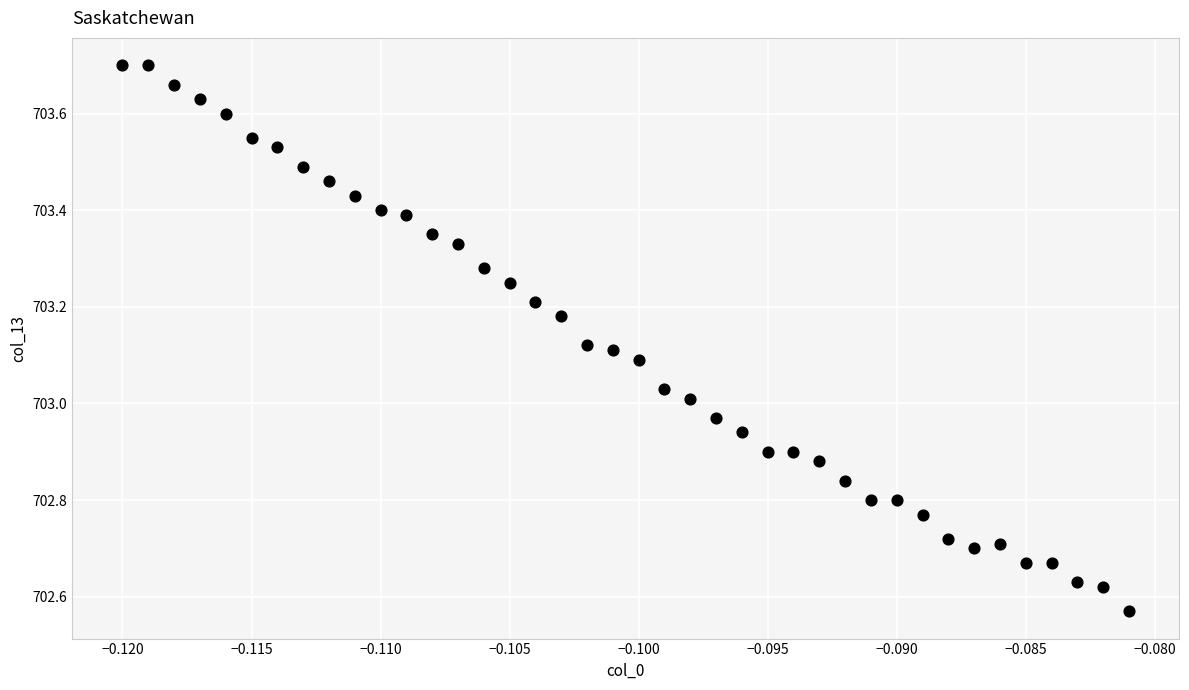

What is the range of Y values (max minus min)?

1.1